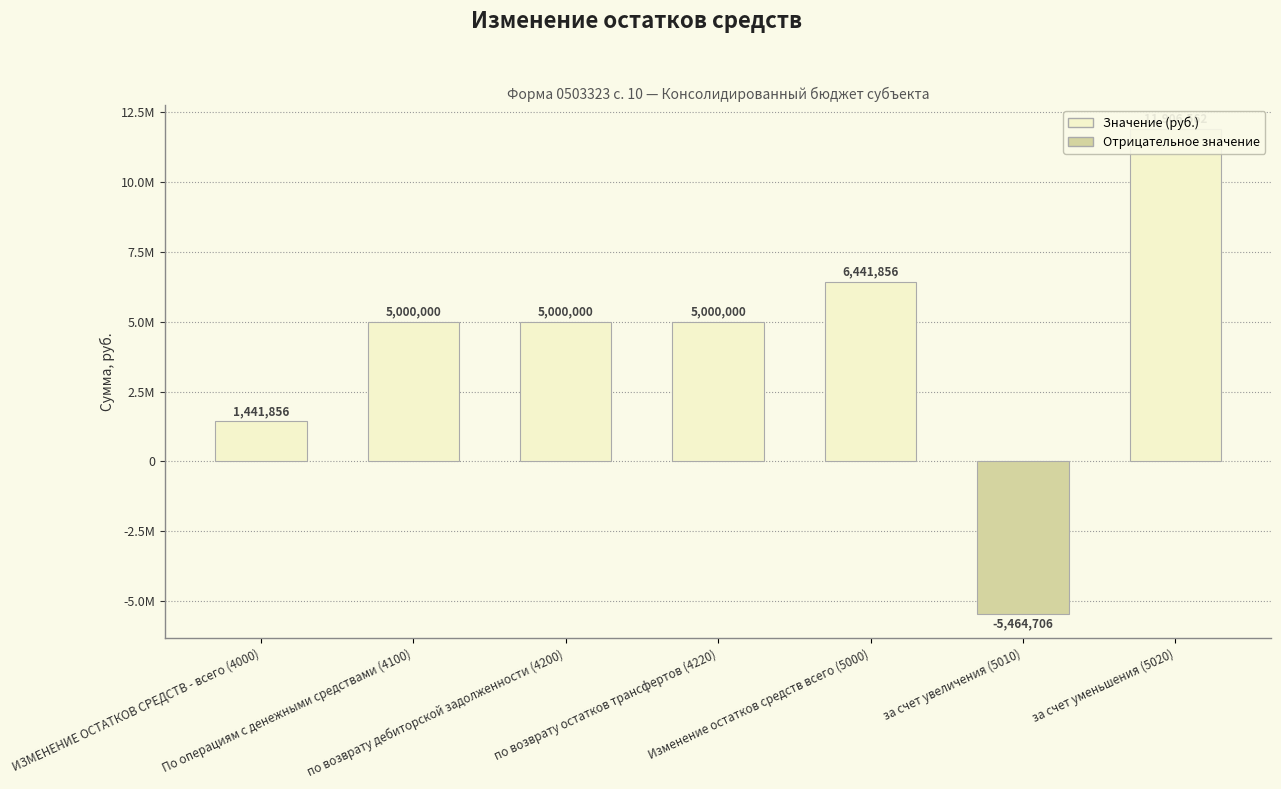

What is the smallest value displayed?

-5464706.4